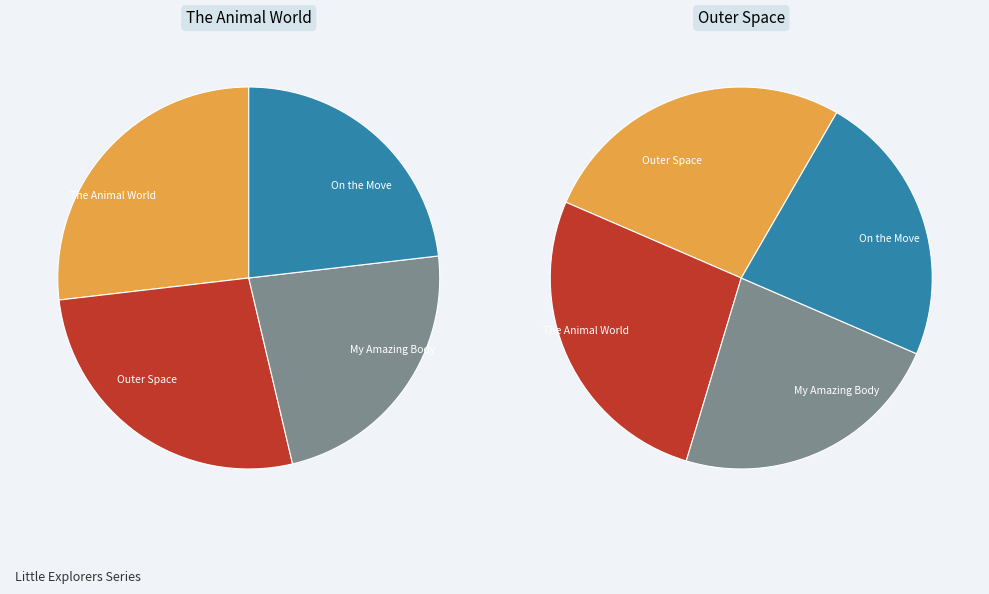

Which category has the smallest portion of the pie?

Little Explorers: My Amazing Body